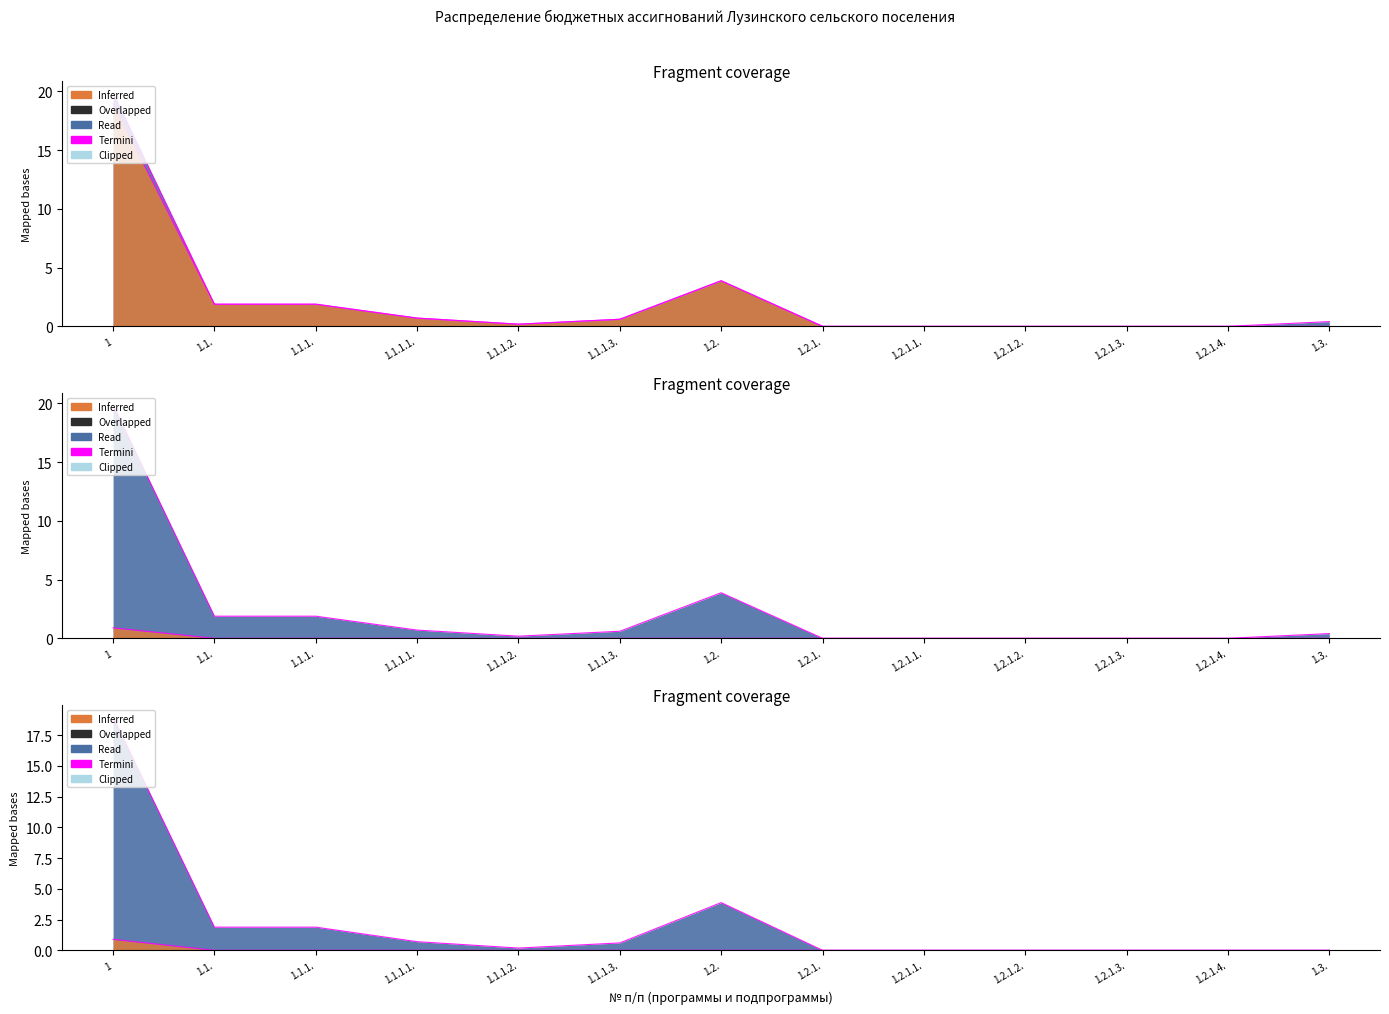

What is the greatest value displayed?

19.9